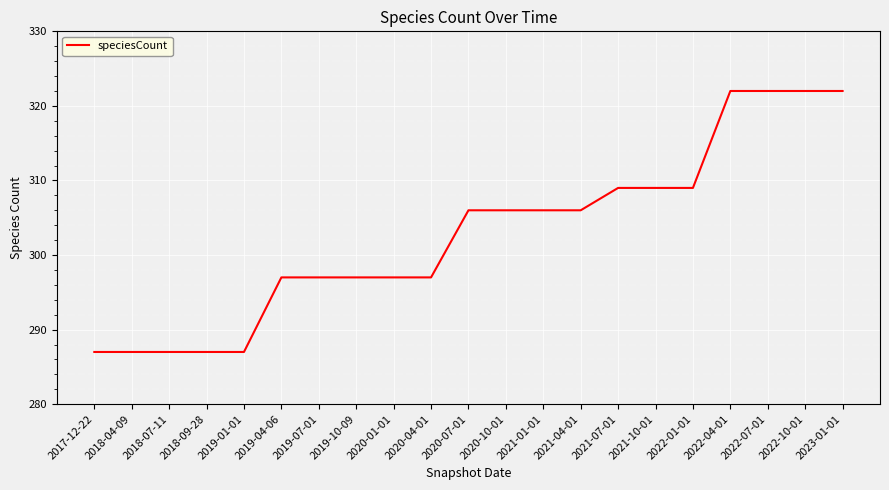

True or false: the data shows 178 at 2019-04-06.

False